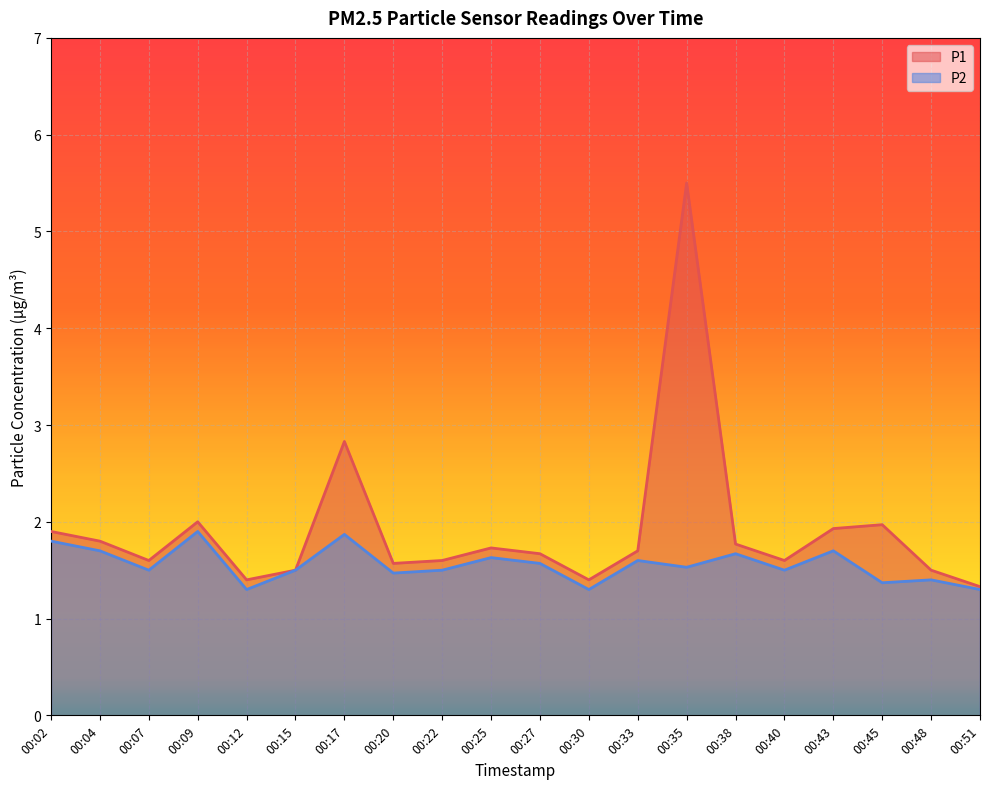

What is the sum of all P1 values?

38.3